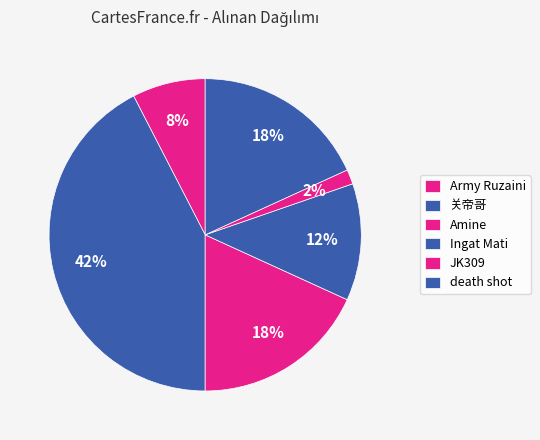

Rank the categories by value from lowest to highest.

JK309 (#P99RYYCV), Army Ruzaini (#YLQQ82C00), Ingat Mati (#298CC8JVL), Amine (#8RUJVY2JV), death shot (#RC2Q2G2), 关帝哥 (#8QG2JP8V2)